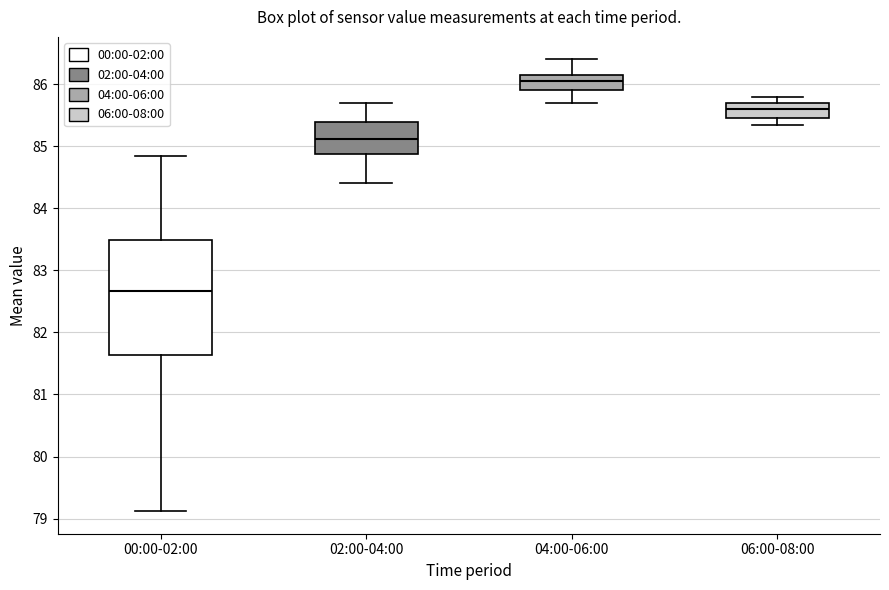

Which box has the lowest median line?

00:00-02:00